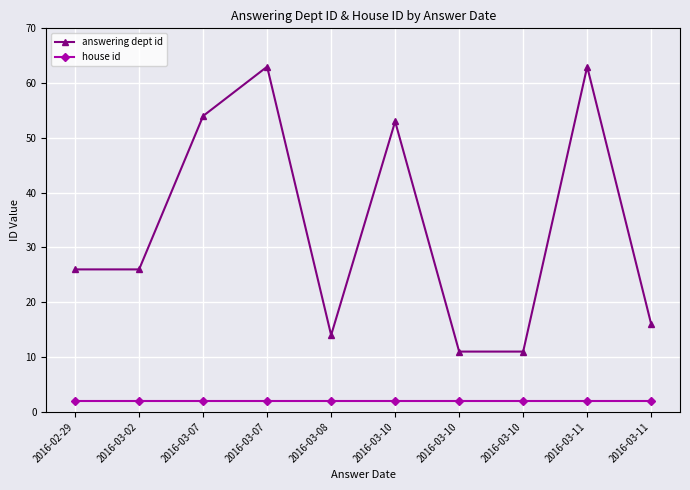

What are all the series names shown in the legend?

answering dept id, house id